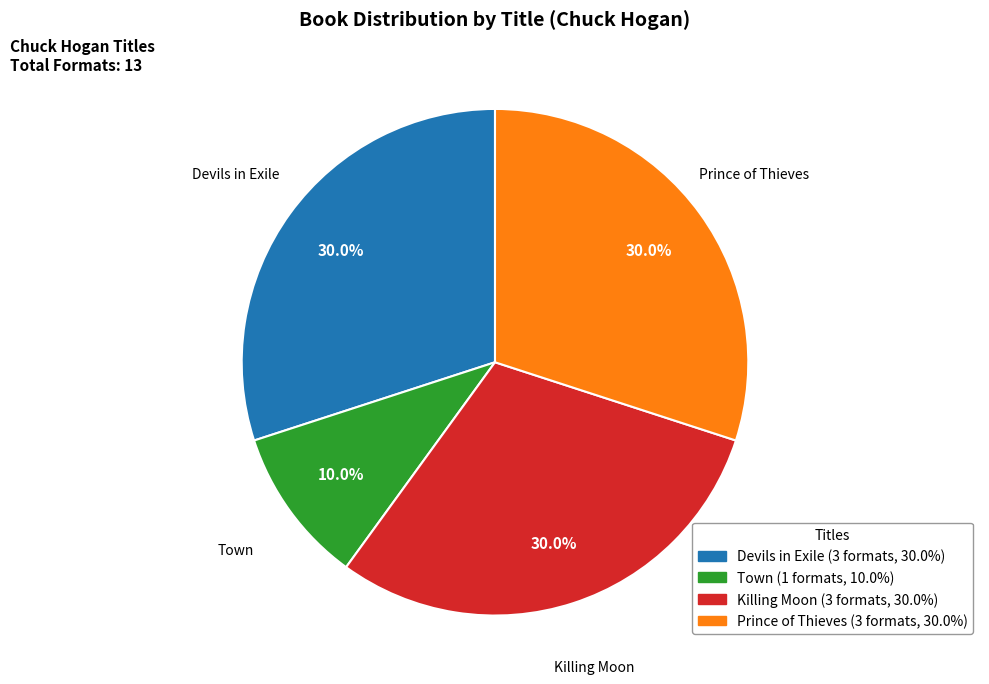

True or false: Town accounts for 1% of the total.

False